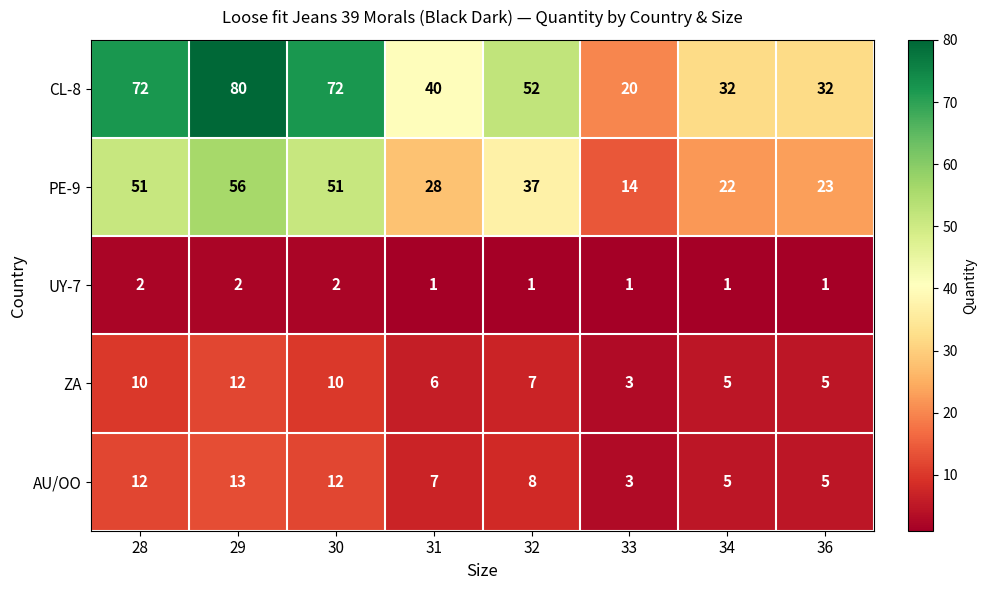

What is the lowest value of the ZA series?

3